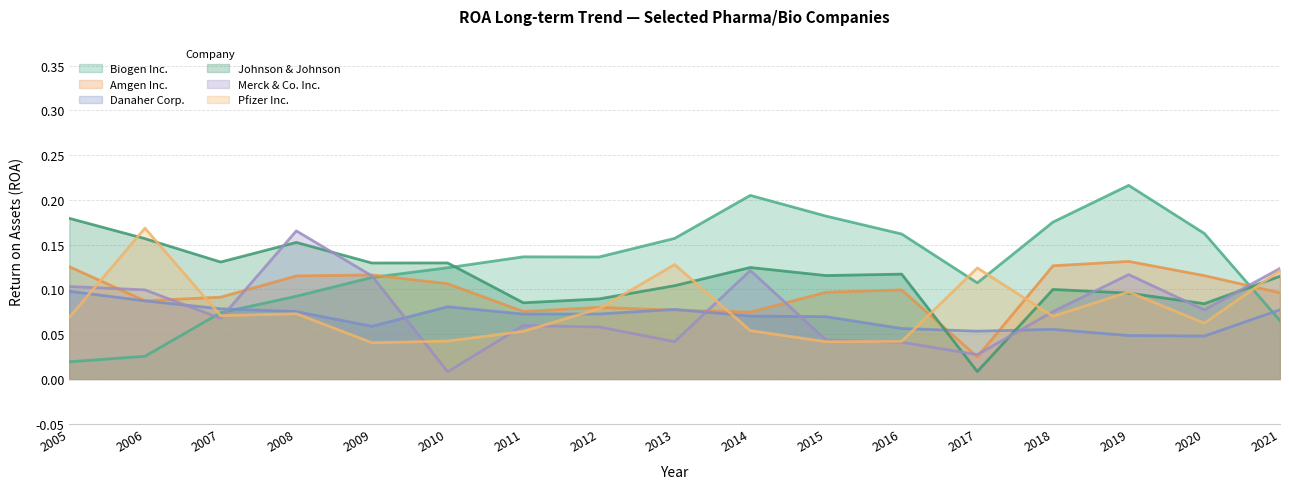

Which category has the lowest value across all series?

2010